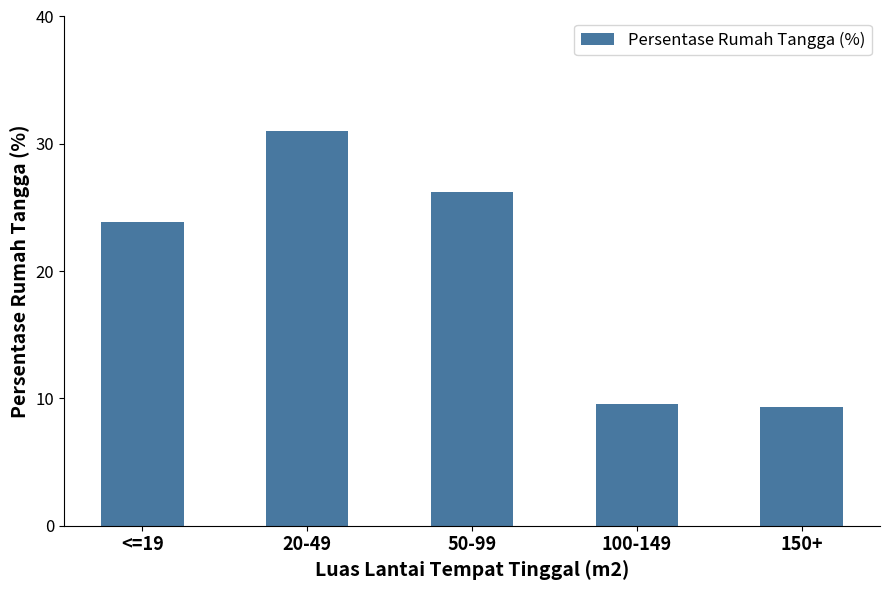

What is the difference between the maximum and minimum values?

21.7